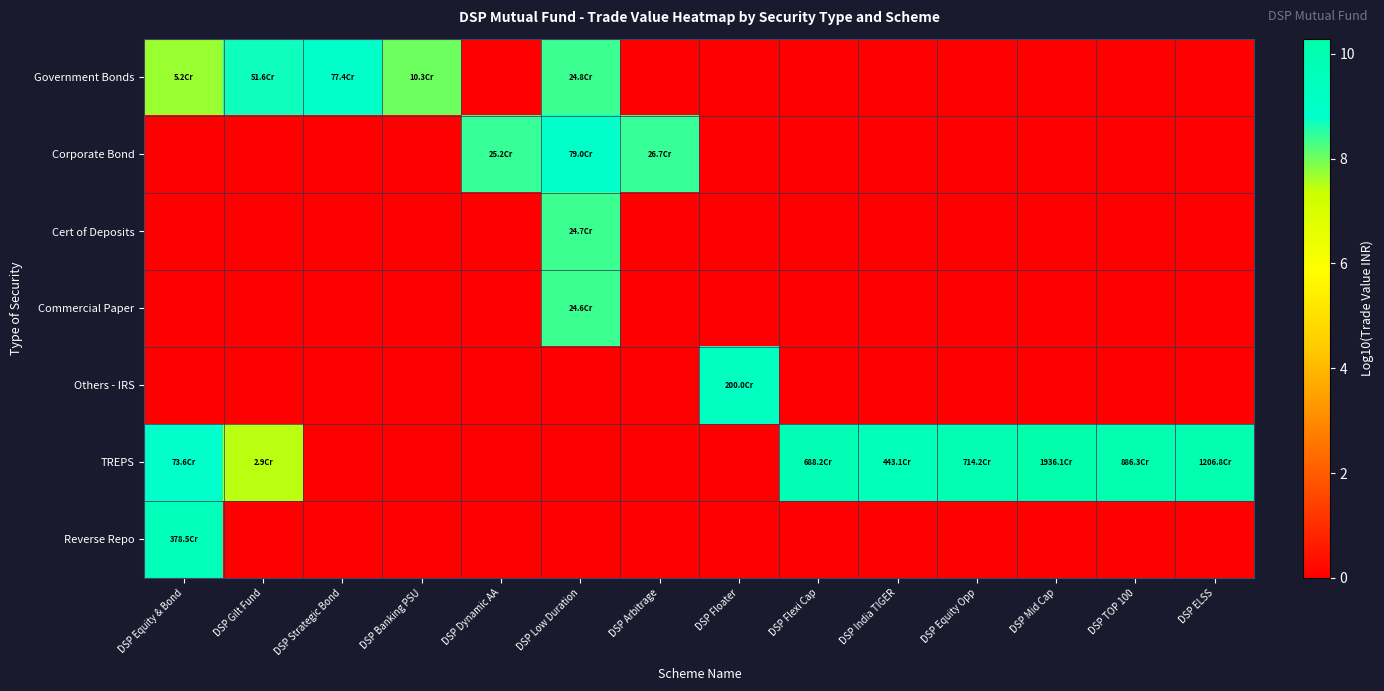

What is the greatest value displayed?

10.3